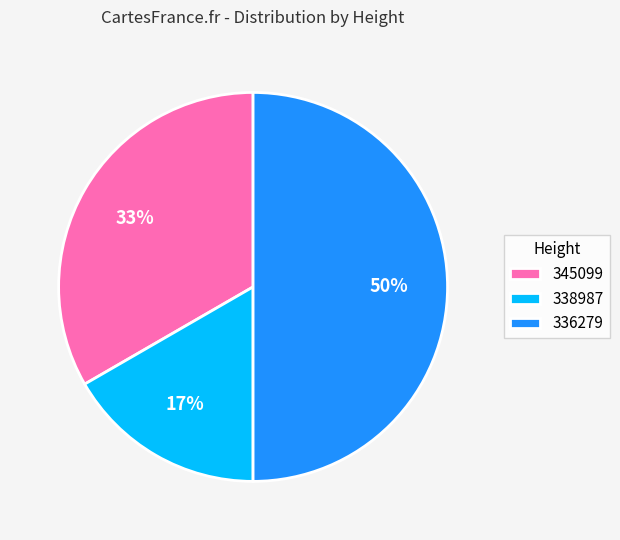

What percentage is the 345099 slice, to the nearest percent?

33%